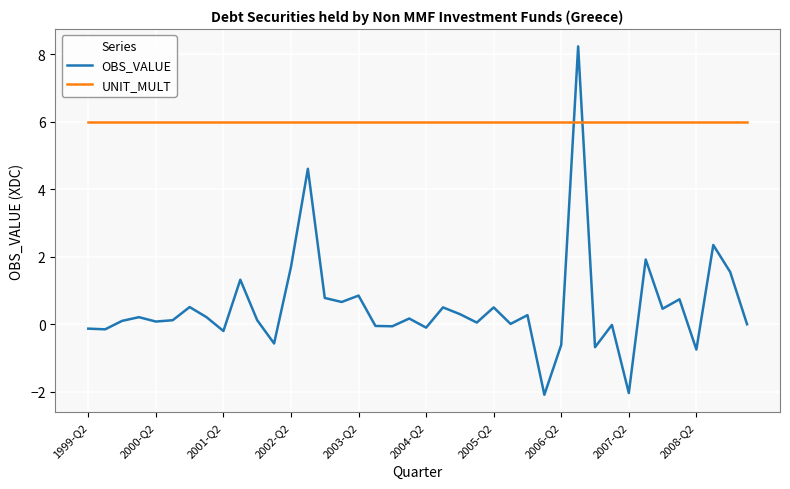

Which series has the largest total across all categories?

UNIT_MULT